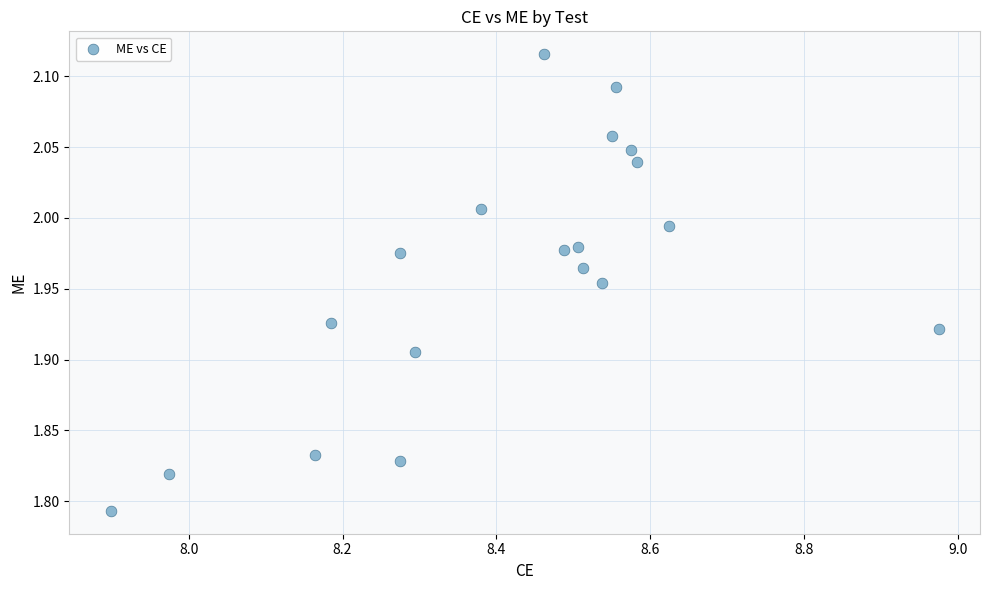

What is the range of X values (max minus min)?

1.1